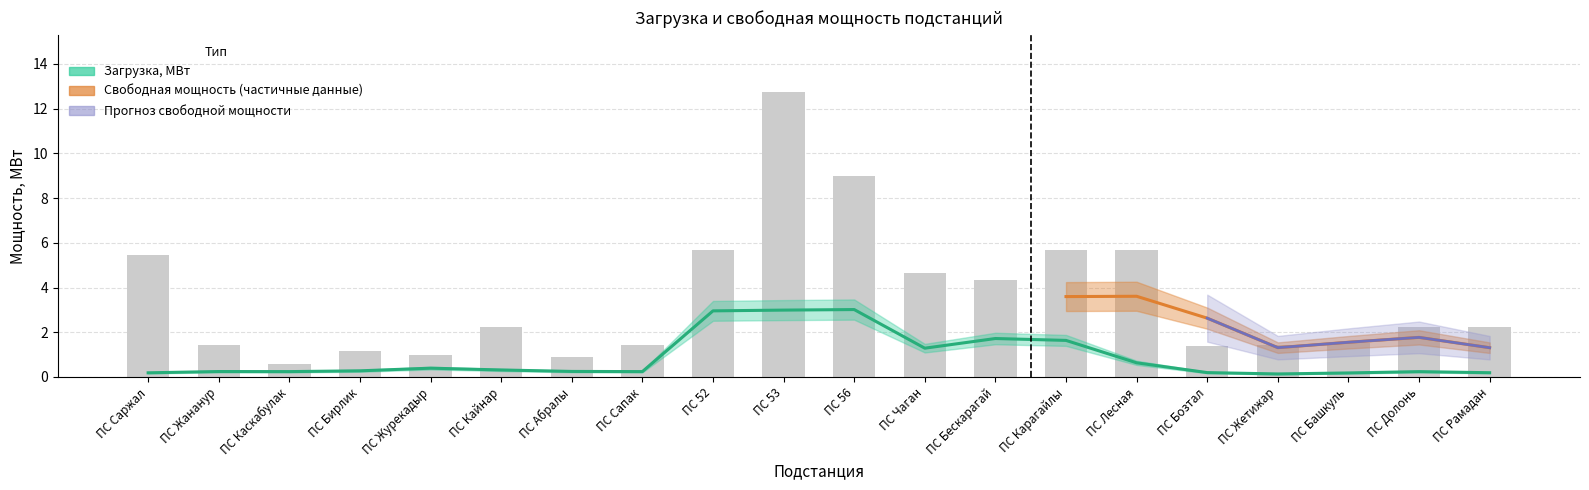

Is it true that Свободная мощность, МВт equals 0.7 at ПС Долонь?

False